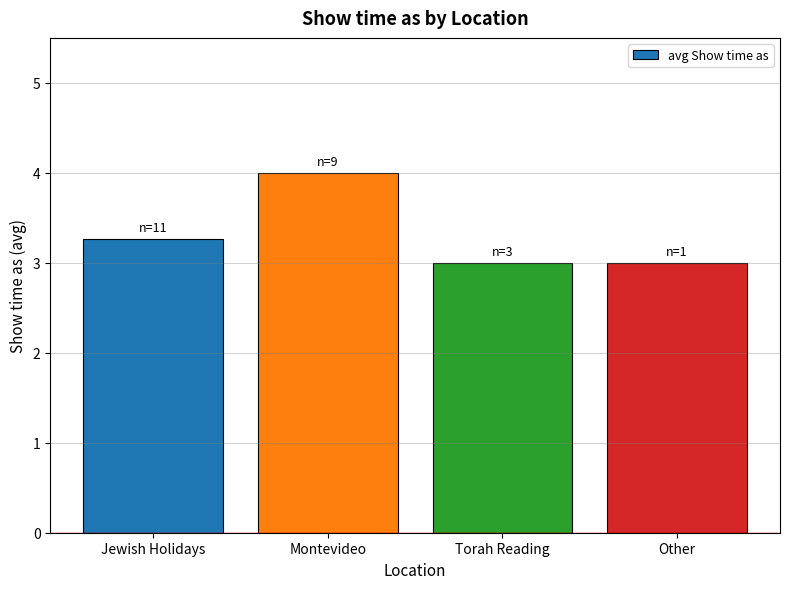

What is the change in value from Jewish Holidays to Other?

-0.3